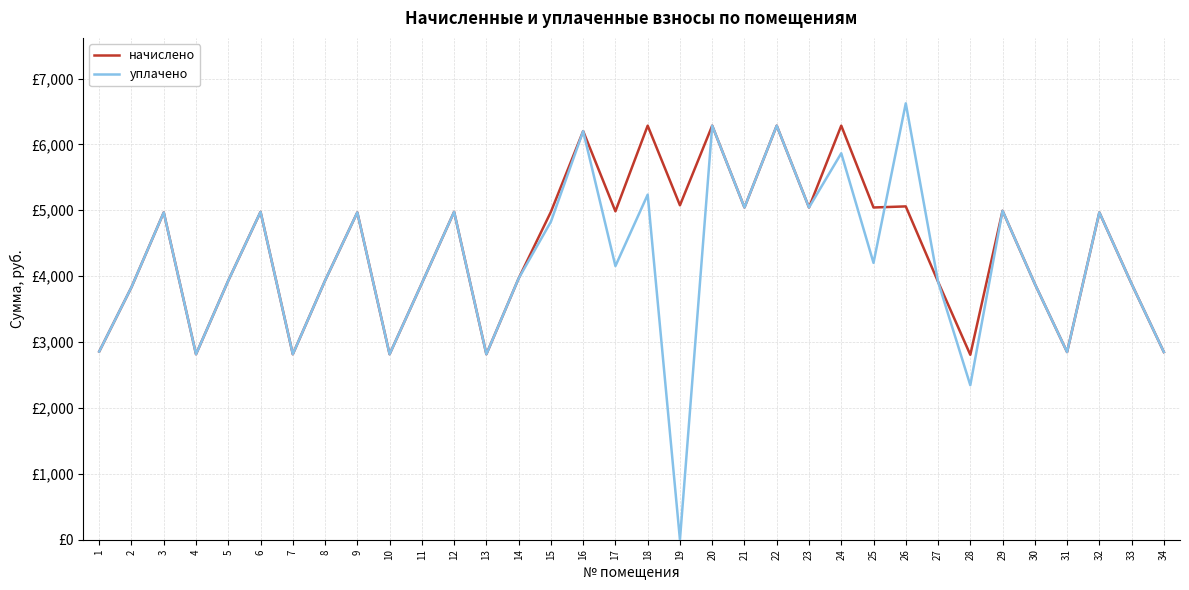

Reading right to left, transcribe all the data shown in this chart.

начислено: 2848.3	3883.3	4968.0	2848.3	3883.3	4992.8	2806.9	3916.4	5059.1	5042.5	6284.4	5042.6	6284.5	5042.5	6284.6	5075.8	6284.5	4984.6	6201.6	4976.3	3966.1	2815.2	4976.3	3891.6	2815.2	4968.0	3933.0	2815.2	4976.3	3933.0	2815.2	4968.0	3833.6	2856.6
уплачено: 2848.3	3883.3	4968.0	2848.3	3883.3	4992.8	2345.6	3916.4	6623.2	4202.1	5865.5	5042.6	6284.5	5042.5	6284.3	0.0	5237.1	4153.8	6201.6	4826.9	3966.1	2815.2	4976.3	3891.6	2815.2	4968.0	3933.0	2815.2	4976.3	3933.0	2815.2	4968.0	3833.6	2856.6